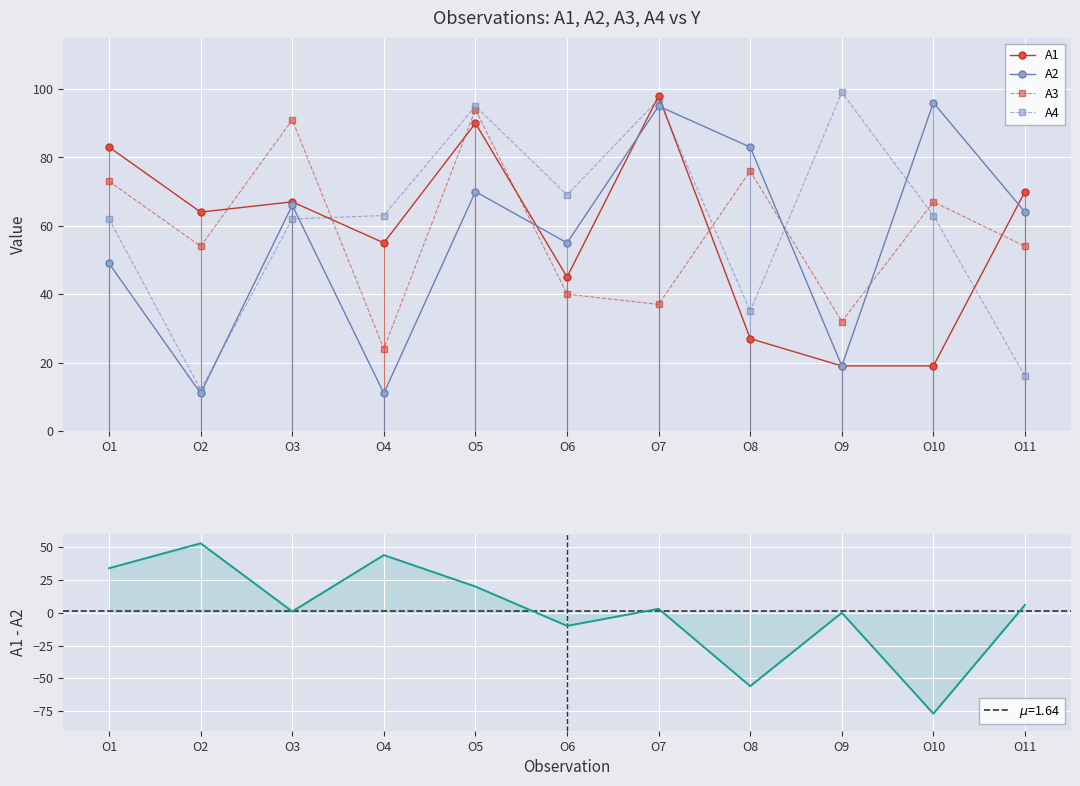

Is it true that A1 - A2 equals 3 at O11?

False